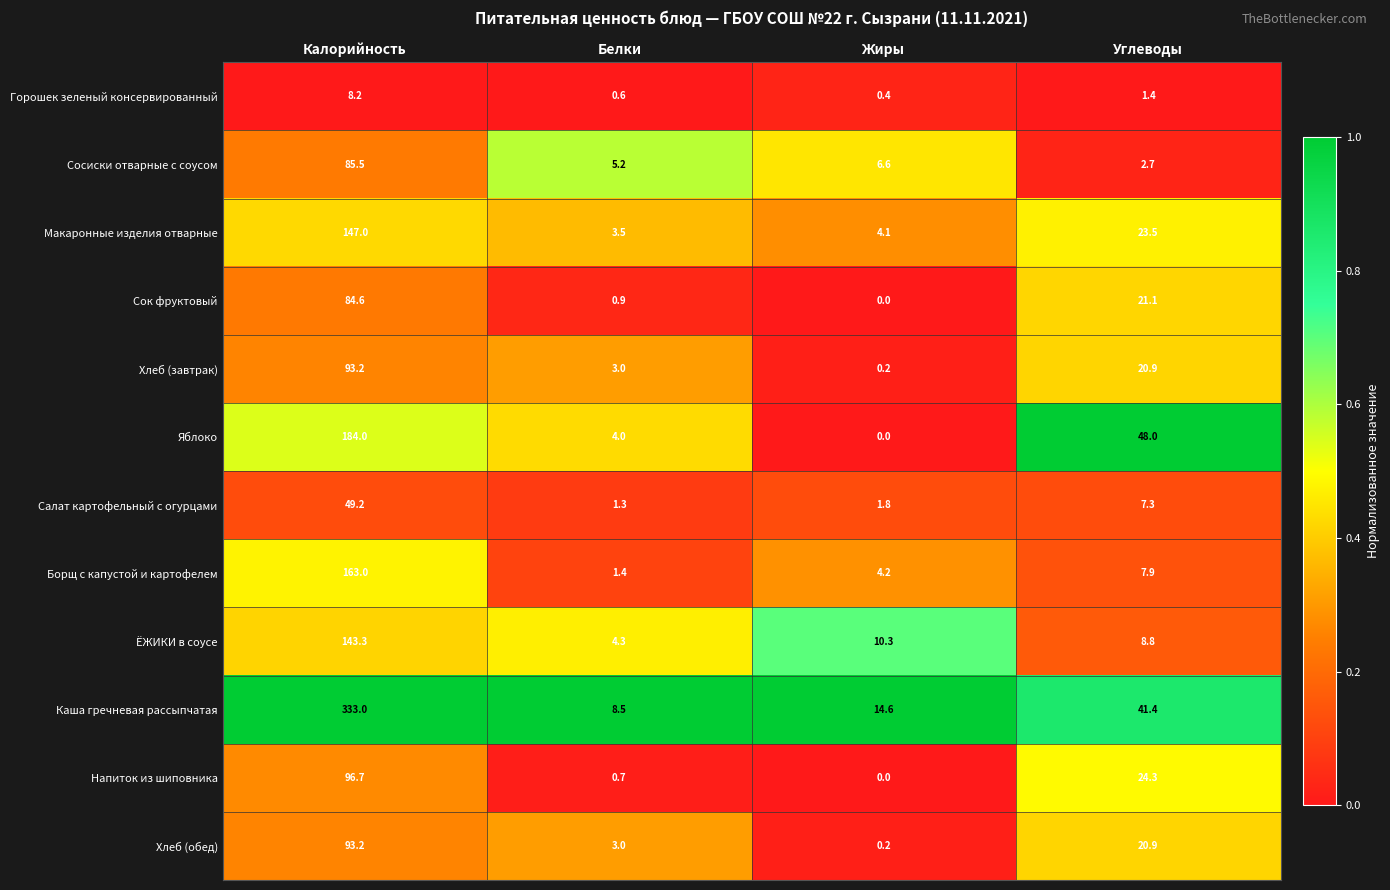

The ЁЖИКИ в соусе series shows 10.3 at Жиры. True or false?

True